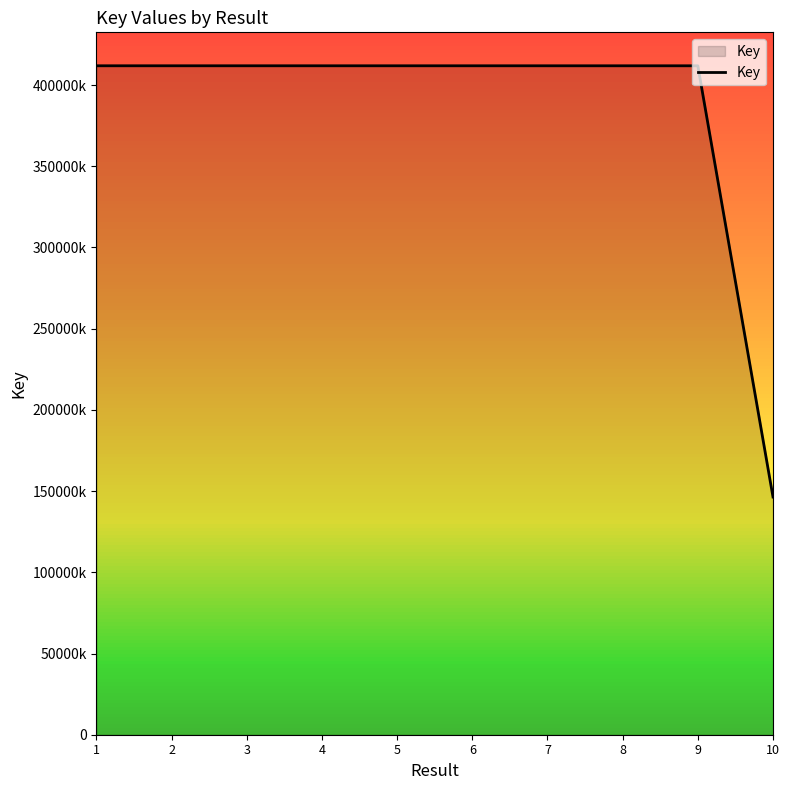

Reading left to right, list all the values displayed in this chart.

1=411836175	2=411836615	3=411836294	4=411835242	5=411834476	6=411834078	7=411832340	8=411831658	9=411830462	10=146334984